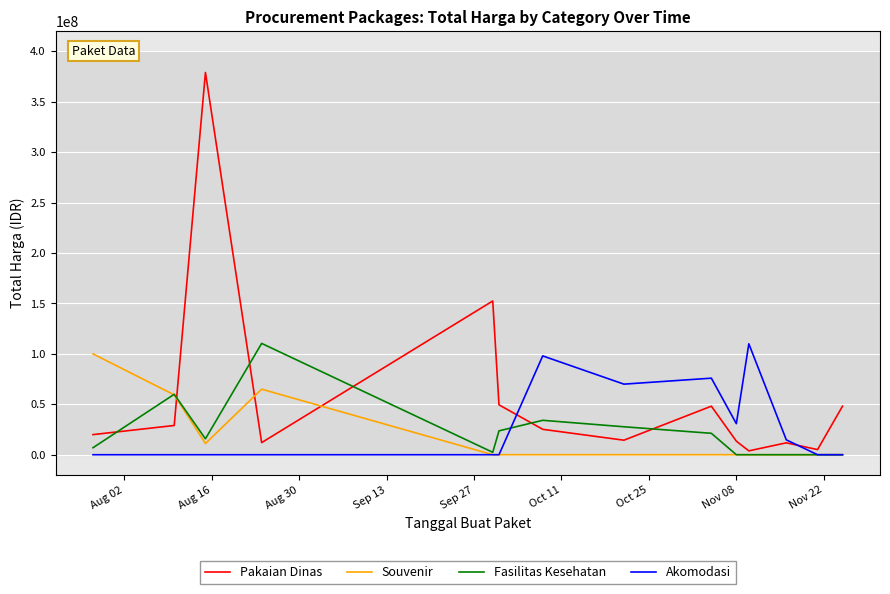

How many lines are shown in the chart?

4